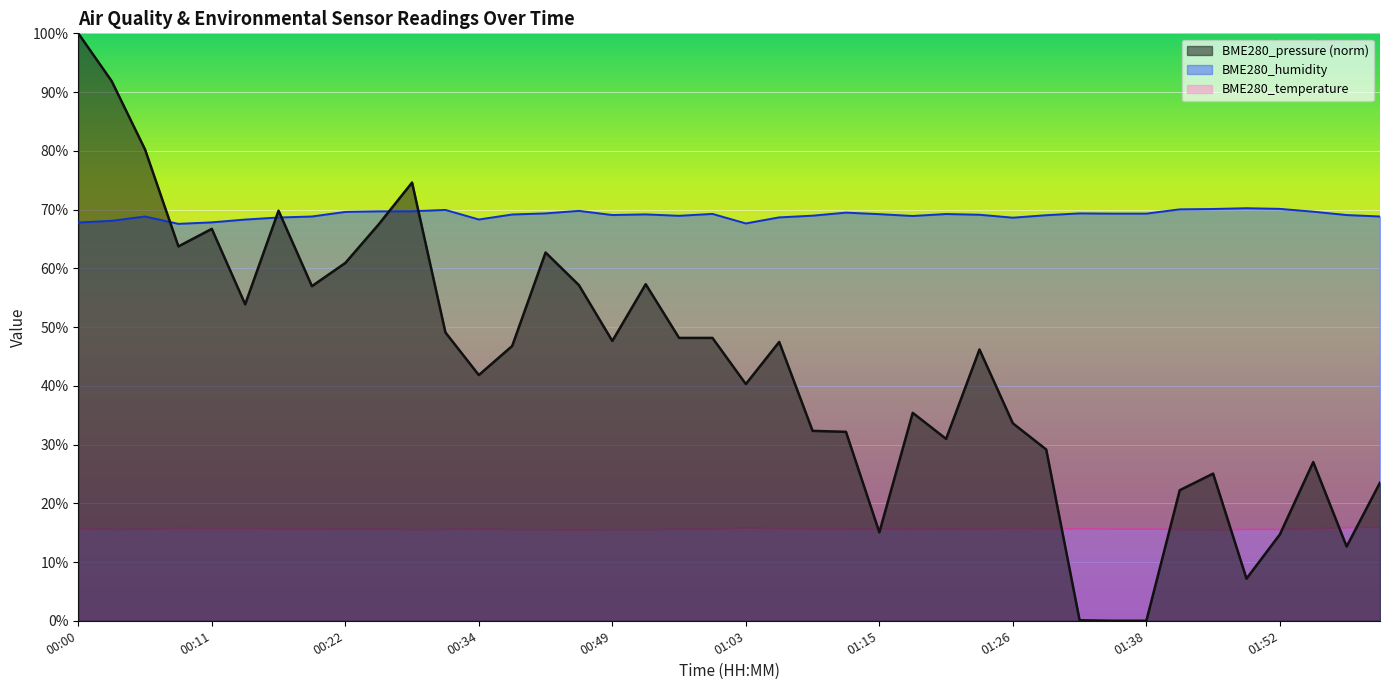

What is the sum of all BME280_humidity values?

2762.8